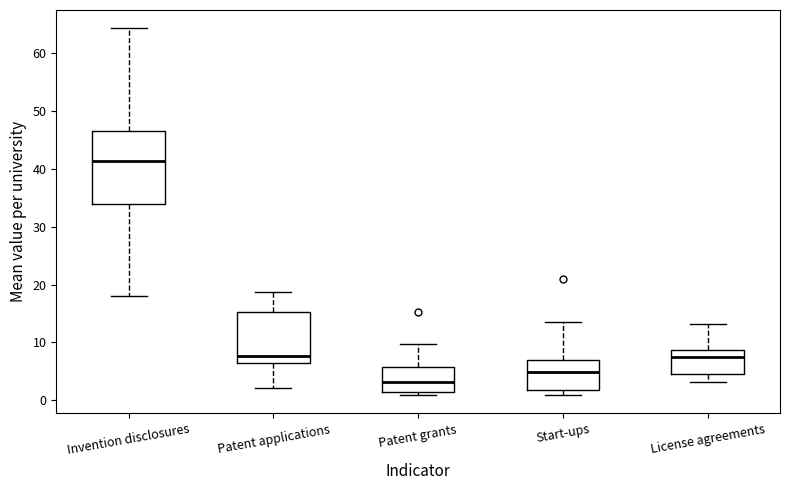

Reading left to right, transcribe this box plot: for each box, give where its median line is, the range the box spans, and where its two whiskers end, as read against the y-axis. The values are not printed on the chart, so give them approximately, as read against the axis.

Invention disclosures: median 41, box 34 to 46, whiskers 18 to 64
Patent applications: median 8, box 6 to 15, whiskers 2 to 19
Patent grants: median 3, box 1 to 6, whiskers 1 (just below the box's lower edge) to 10
Start-ups: median 5, box 2 to 7, whiskers 1 to 14
License agreements: median 7, box 5 to 9, whiskers 3 to 13